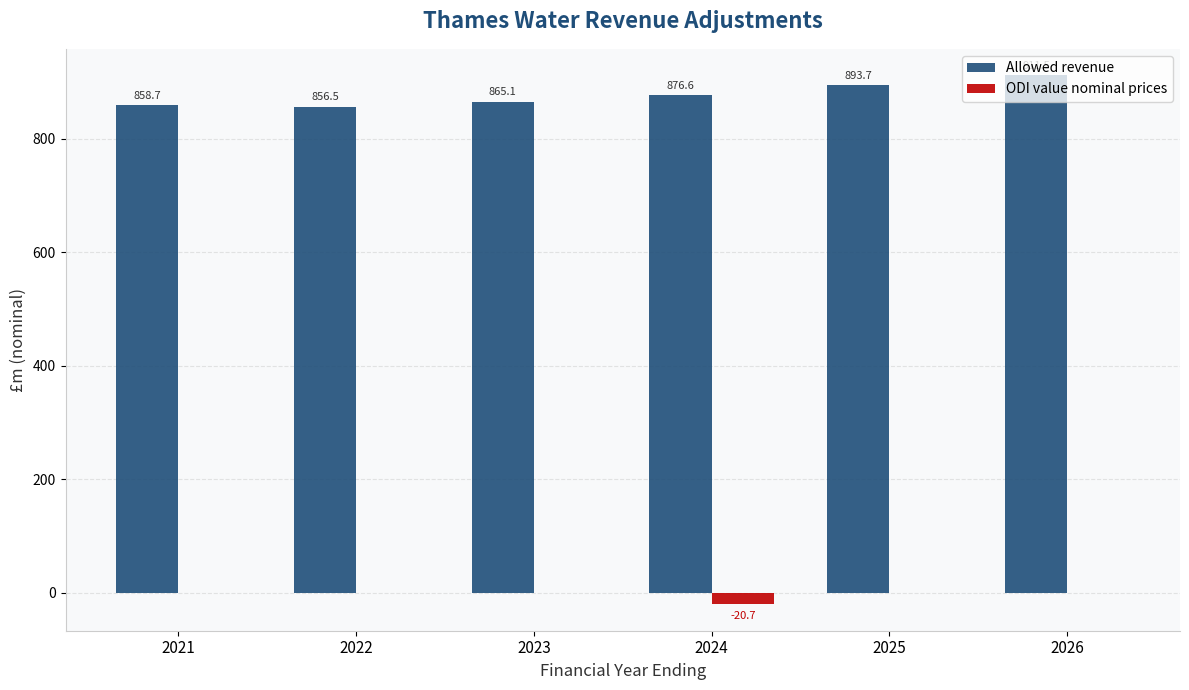

Which series has the largest total across all categories?

Allowed revenue